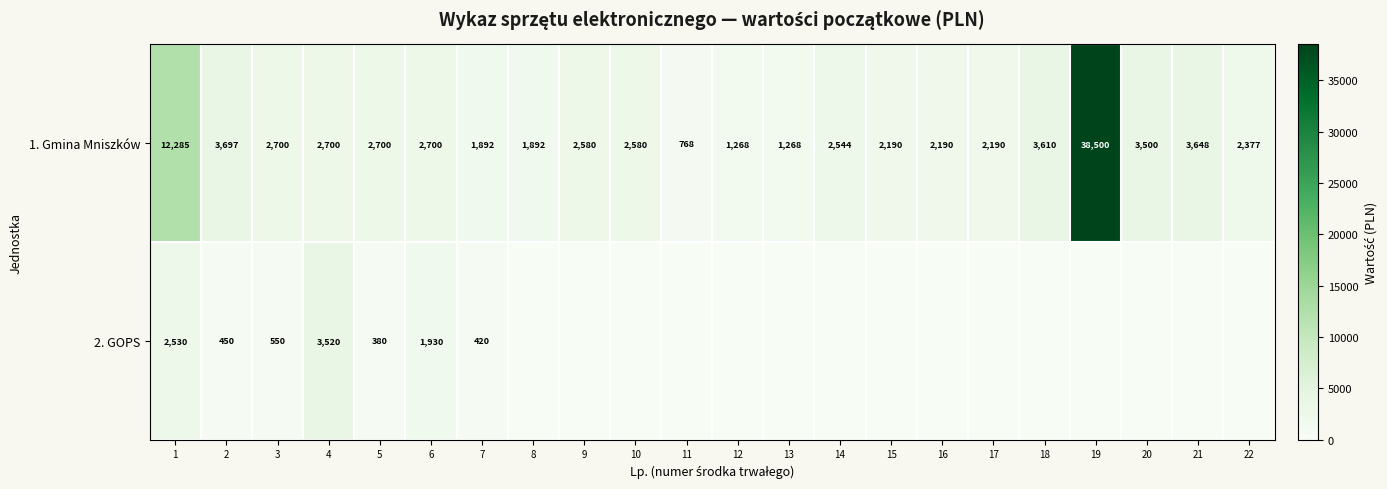

Read the 1. Gmina Mniszków value at 15.

2190